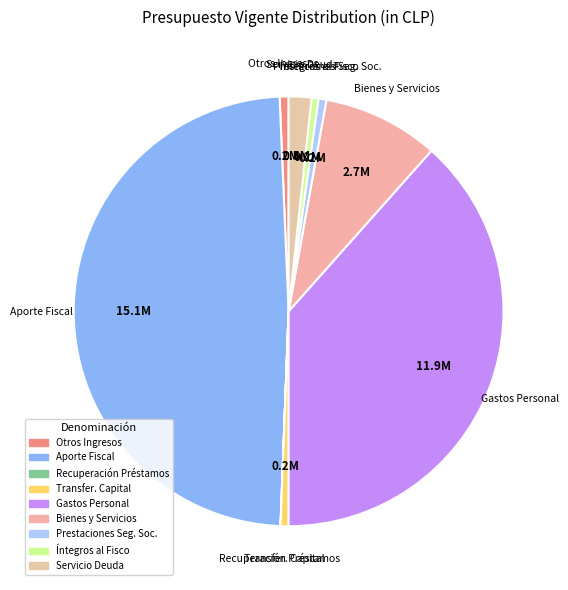

Which category has the biggest portion of the pie?

Aporte Fiscal